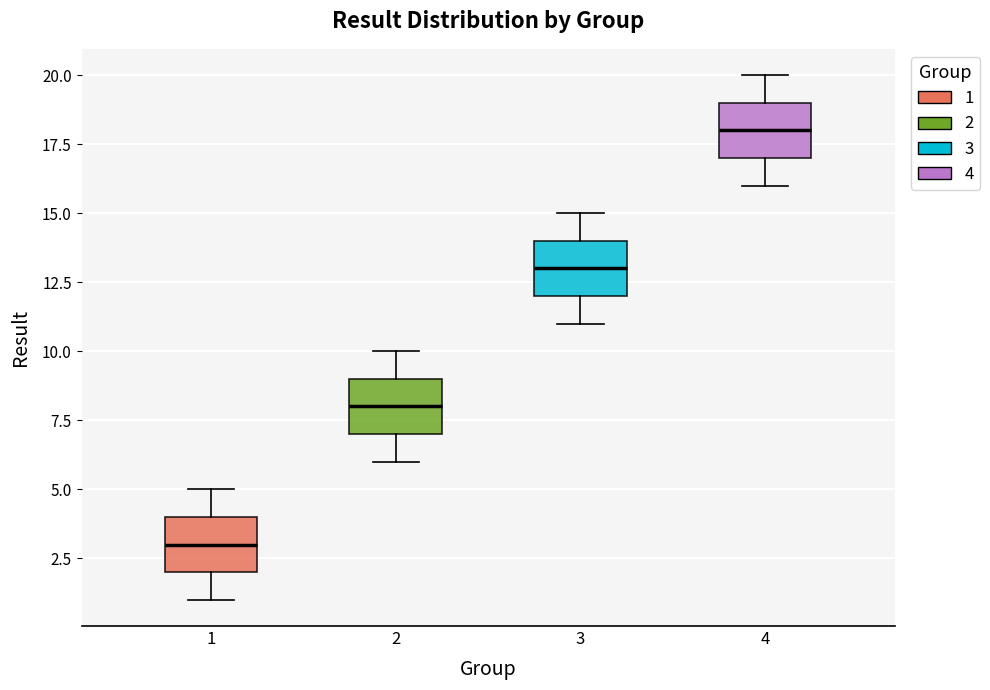

Where is the lower edge of the box at x = 3 on the y-axis? The values are not printed on the chart, so give them approximately, as read against the axis.

12